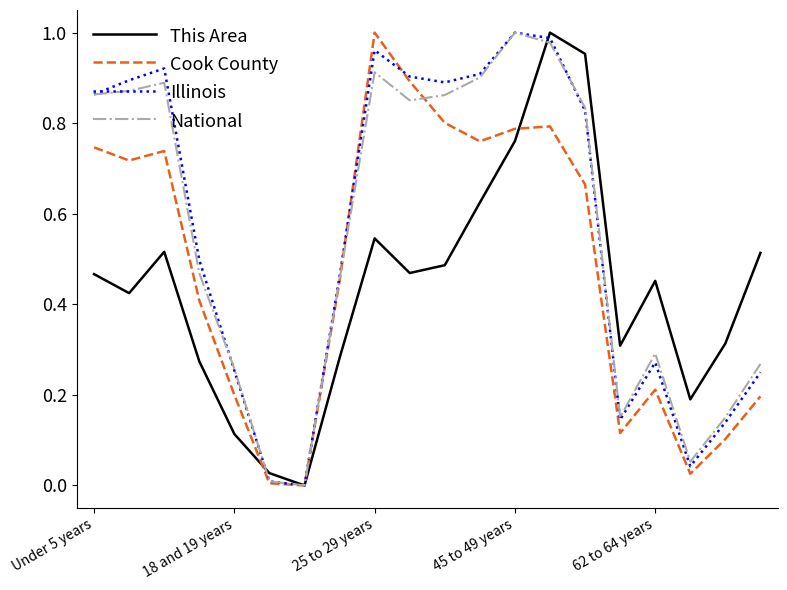

List the series in order of their peak value, lowest first.

This Area, Cook County, Illinois, National